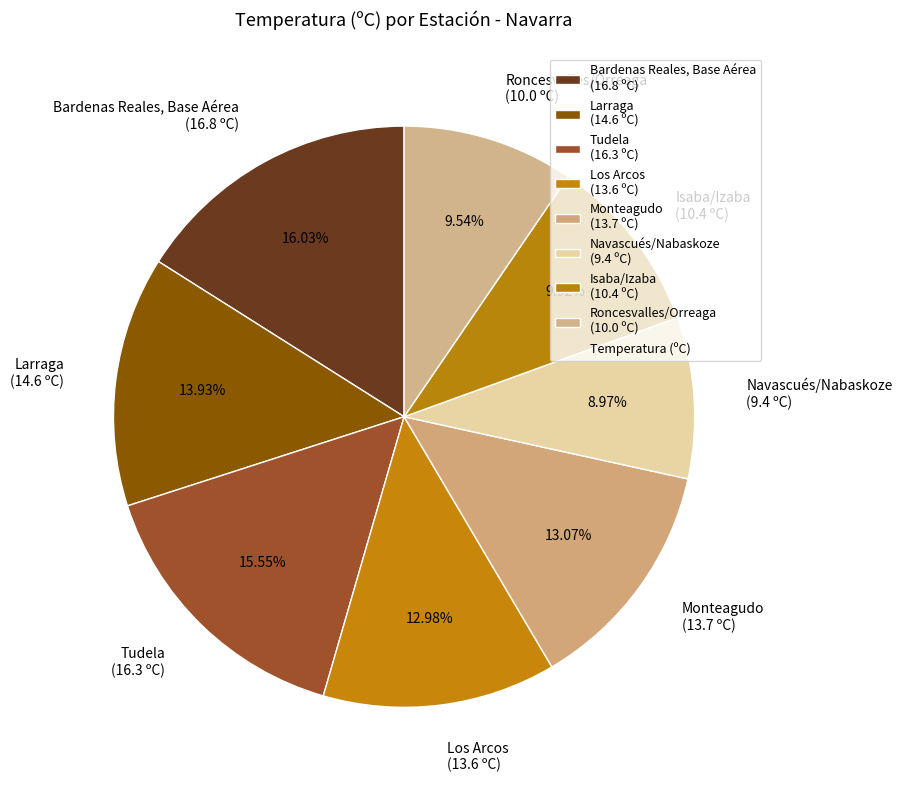

To the nearest percent, what is the difference between the largest and smallest slice percentages?

7%